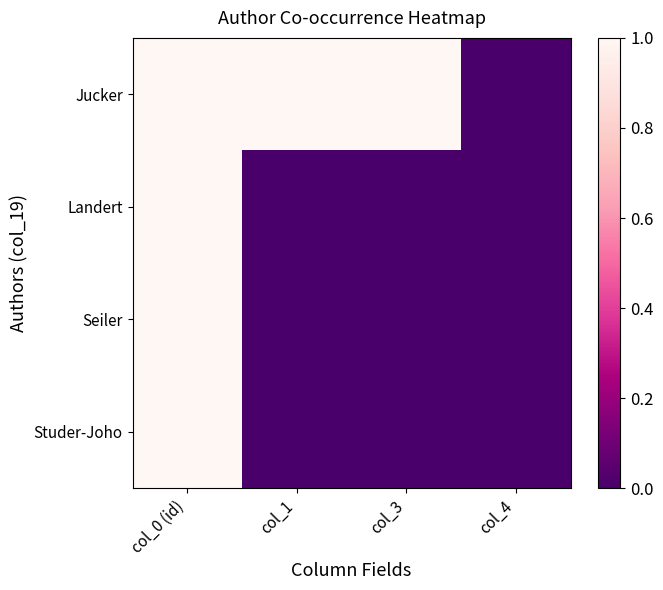

Reading left to right, extract all data points from this chart.

Jucker: col_0 (id)=1	col_1=1	col_3=1	col_4=0
Landert: col_0 (id)=1	col_1=0	col_3=0	col_4=0
Seiler: col_0 (id)=1	col_1=0	col_3=0	col_4=0
Studer-Joho: col_0 (id)=1	col_1=0	col_3=0	col_4=0